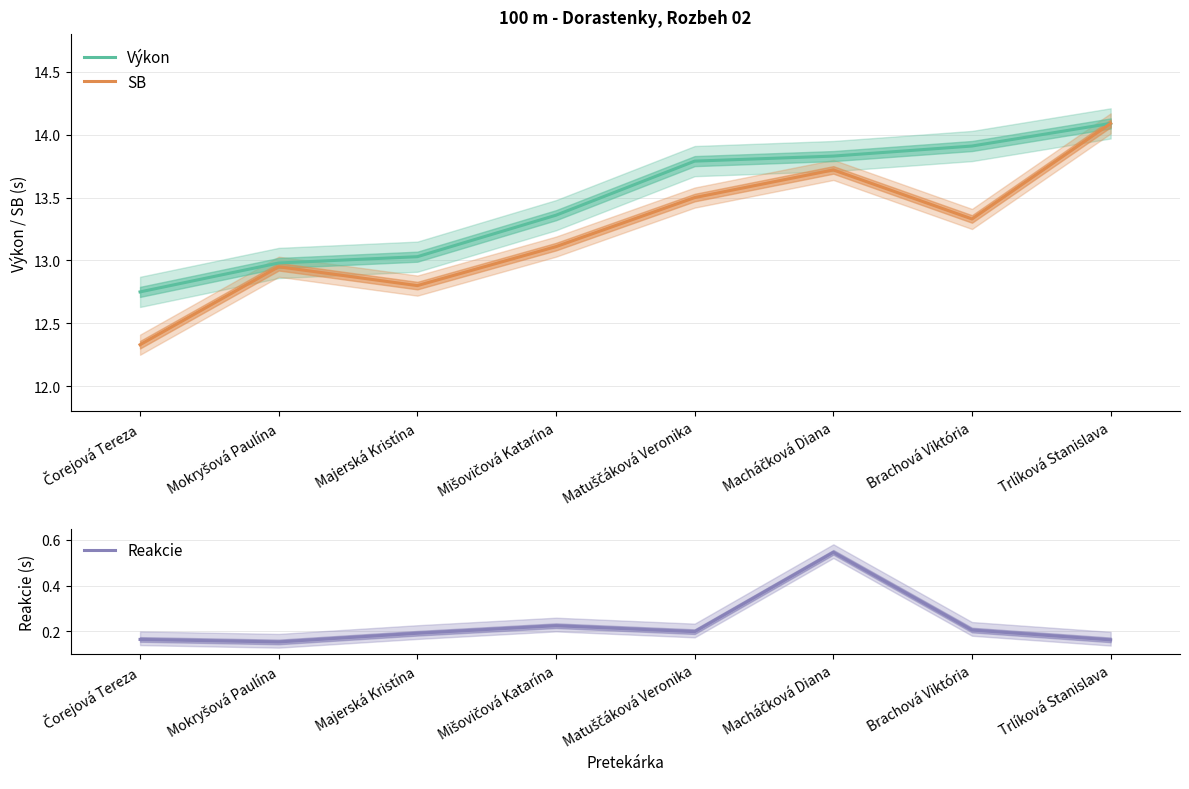

At which category does the chart reach its peak across all series?

Trlíková Stanislava